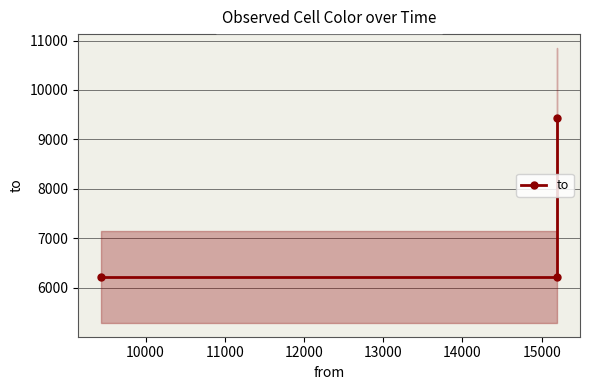

Count the values in the range 6225 to 9436.

3